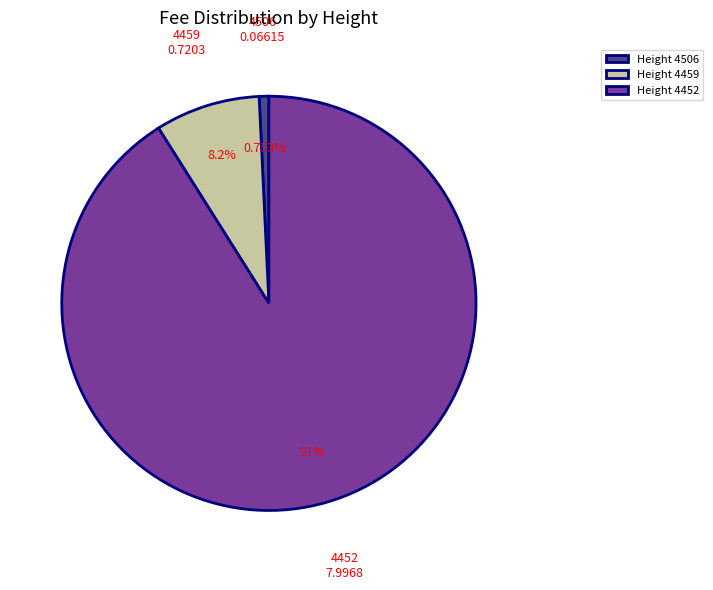

What is the largest slice in the pie chart?

Height 4452